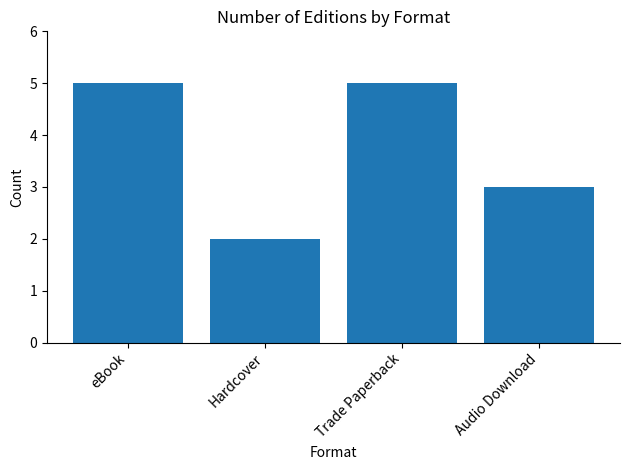

The chart shows a value of 2 at Hardcover. True or false?

True